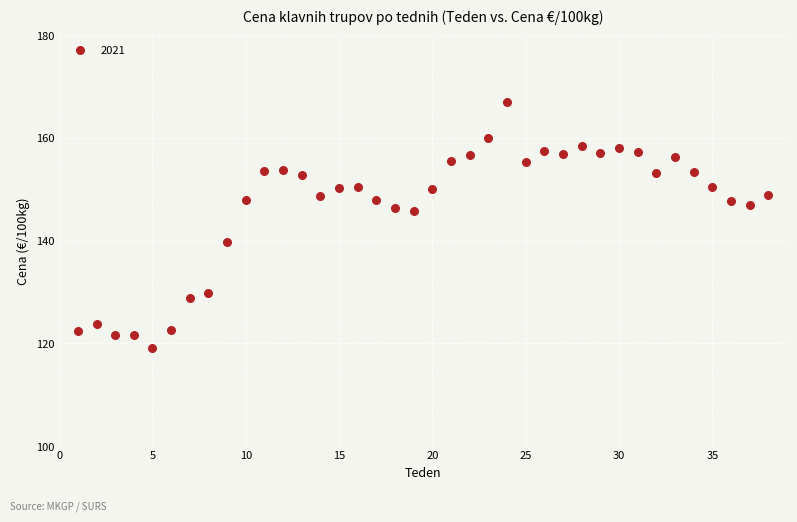

What is the range of X values (max minus min)?

37.0